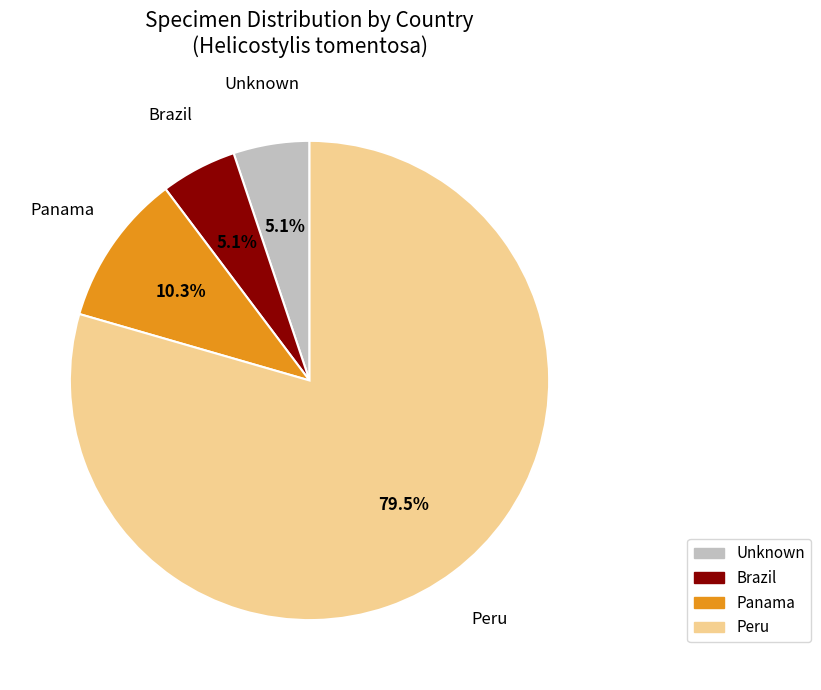

How many slices are in this pie chart?

4